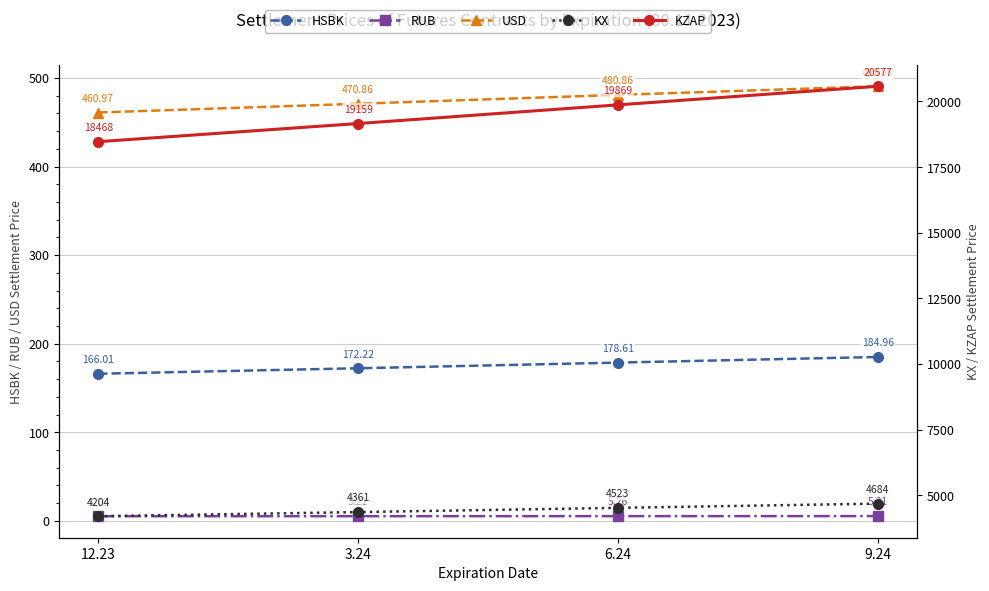

What is the difference between the maximum and second lowest values in the RUB series?

0.1